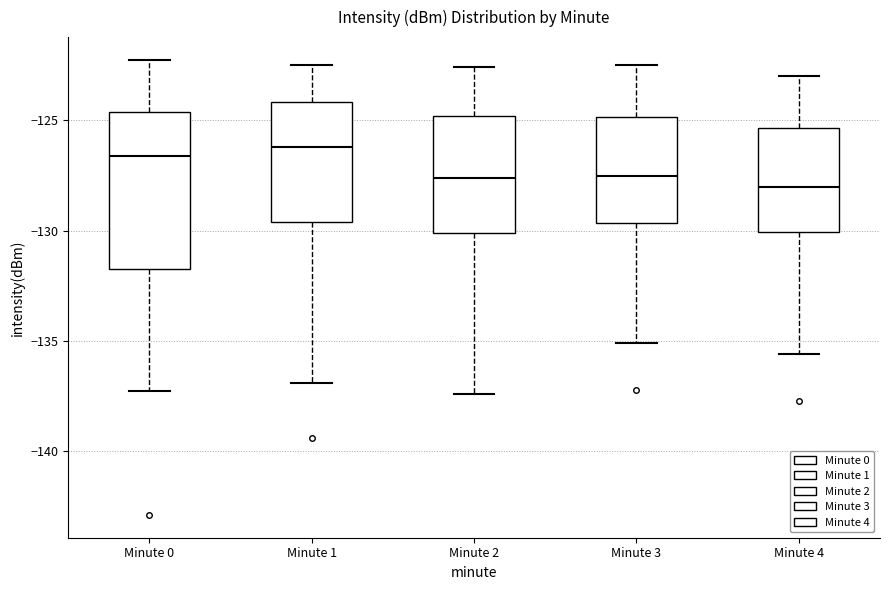

Reading left to right, transcribe this box plot: for each box, give where its median line is, the range the box spans, and where its two whiskers end, as read against the y-axis. The values are not printed on the chart, so give them approximately, as read against the axis.

Minute 0: median -126.5, box -131.5 to -124.5, whiskers -137.5 to -122.5
Minute 1: median -126.0, box -129.5 to -124.0, whiskers -137.0 to -122.5
Minute 2: median -127.5, box -130.0 to -125.0, whiskers -137.5 to -122.5
Minute 3: median -127.5, box -129.5 to -125.0, whiskers -135.0 to -122.5
Minute 4: median -128.0, box -130.0 to -125.5, whiskers -135.5 to -123.0